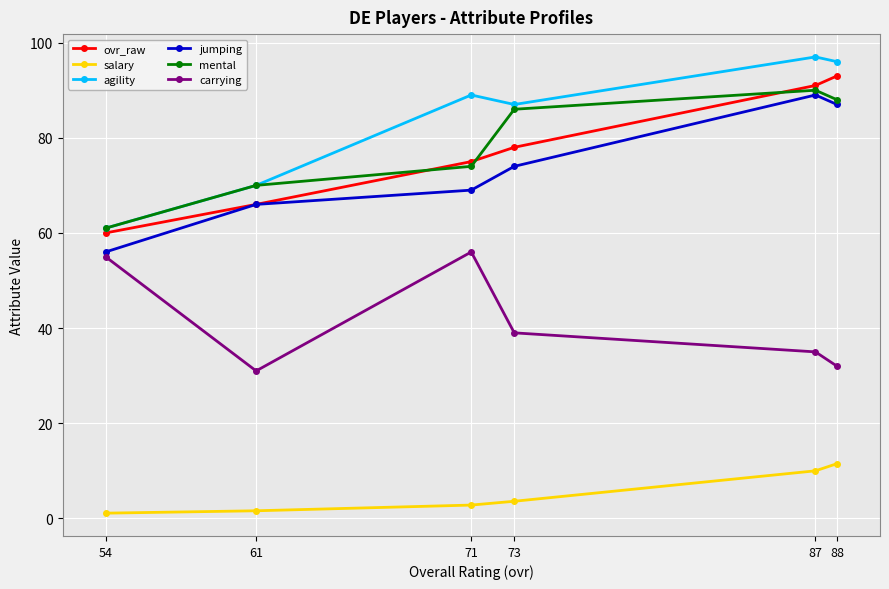

At how many categories does at least one series exceed 25?

6